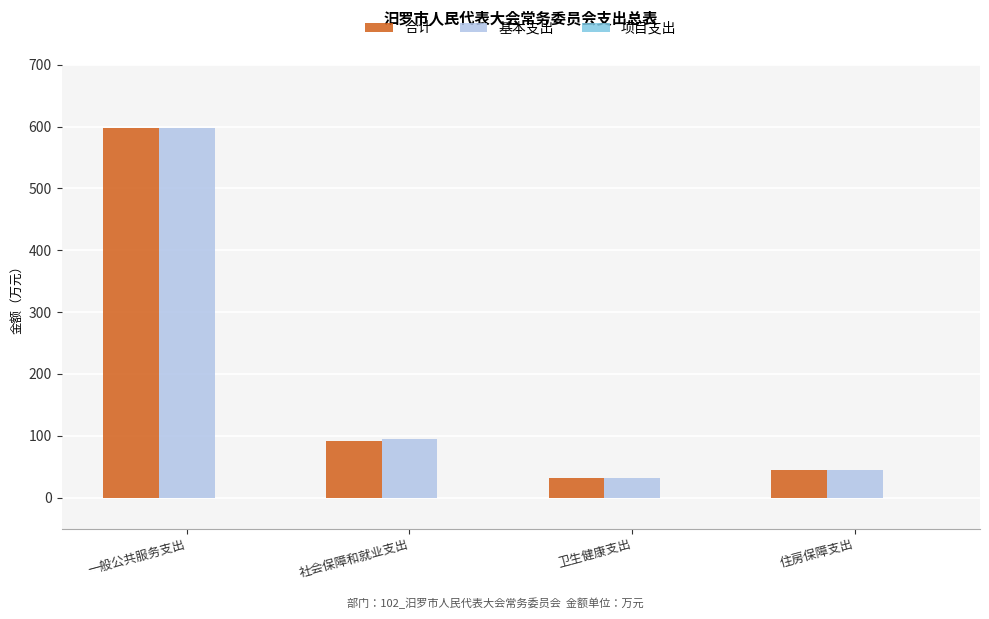

Is it true that 基本支出 equals 44.2 at 住房保障支出?

True